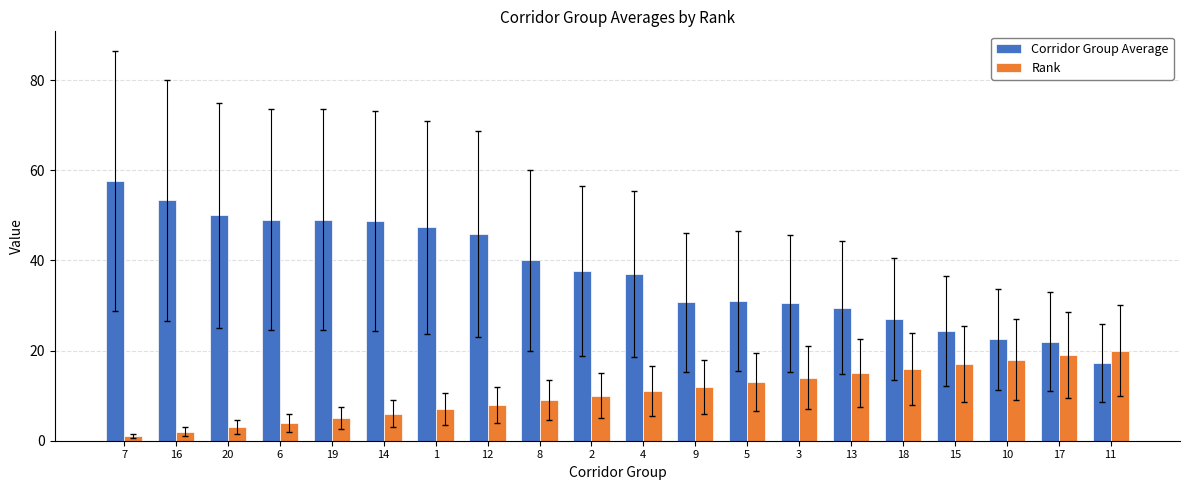

At how many categories does at least one series exceed 14?

20